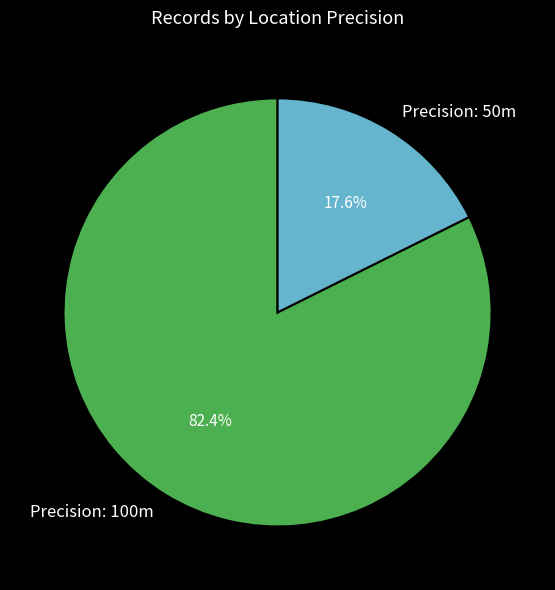

Rank the categories by value from highest to lowest.

Precision: 100m, Precision: 50m